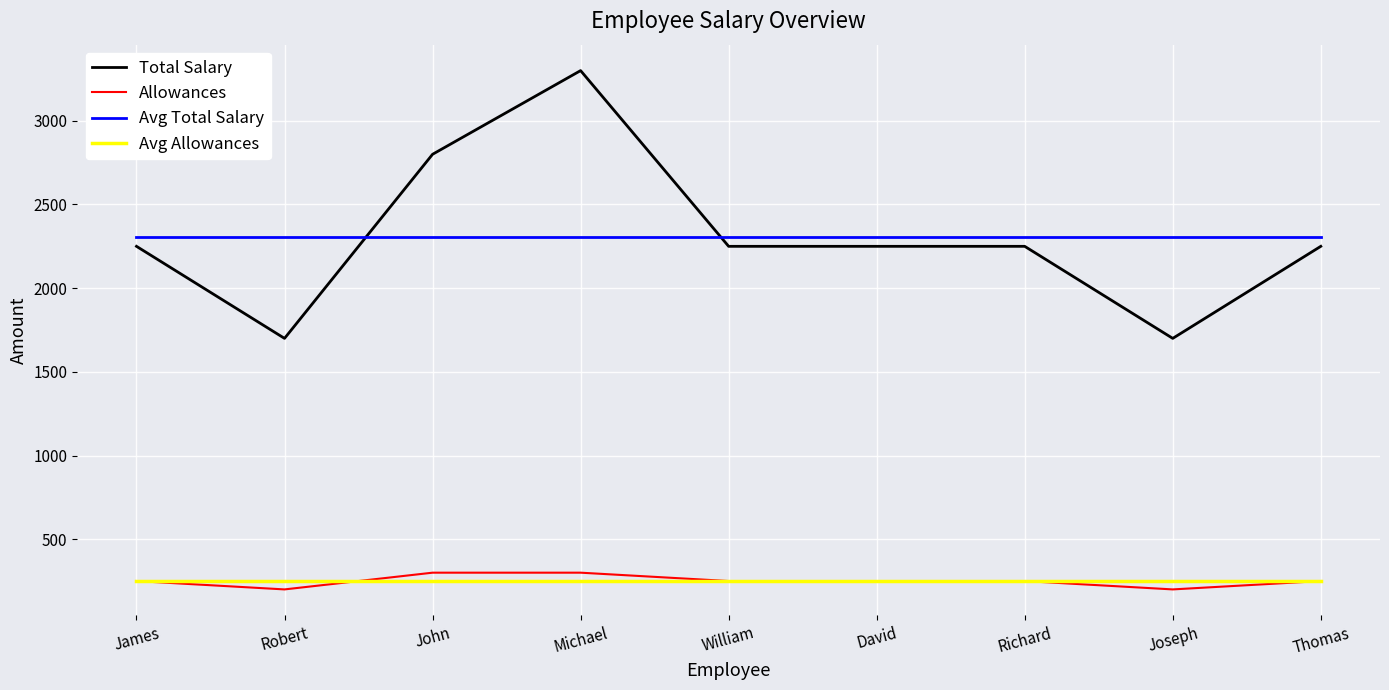

Which series changed the most between Robert and David?

Total Salary